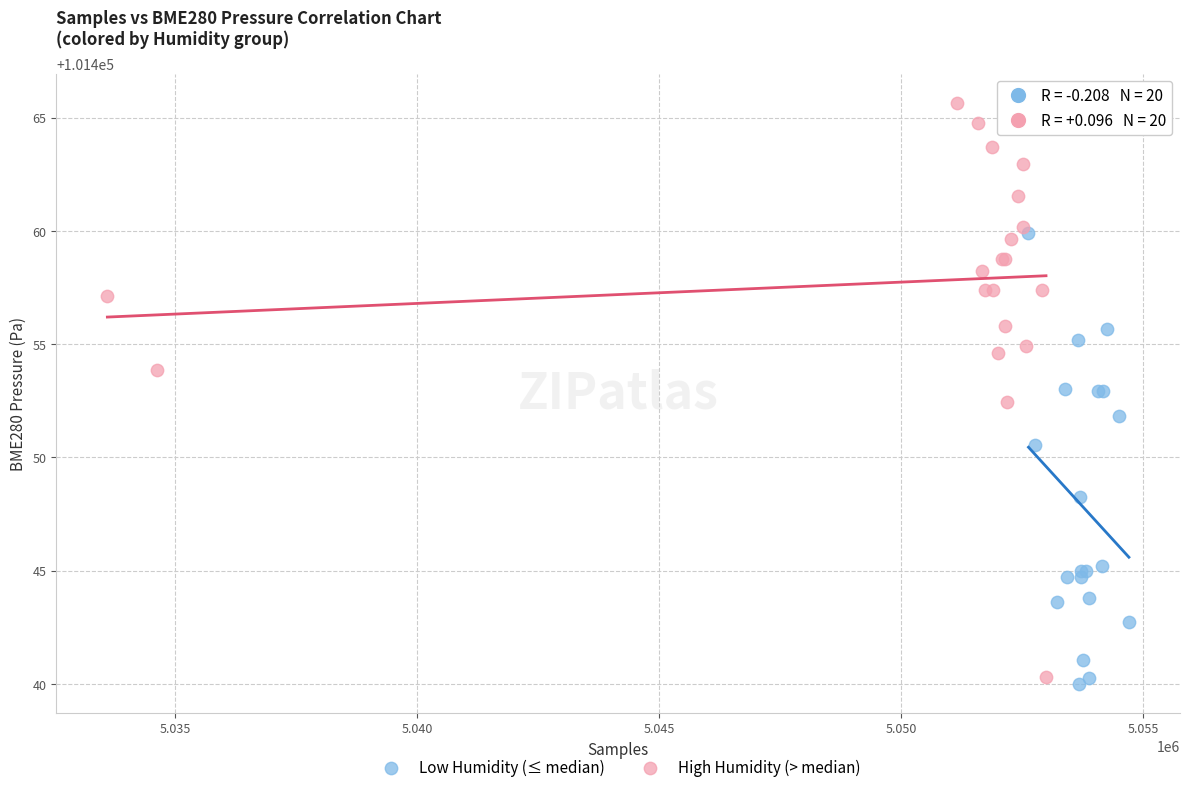

Which series contains the highest Y value?

High Humidity (> median)